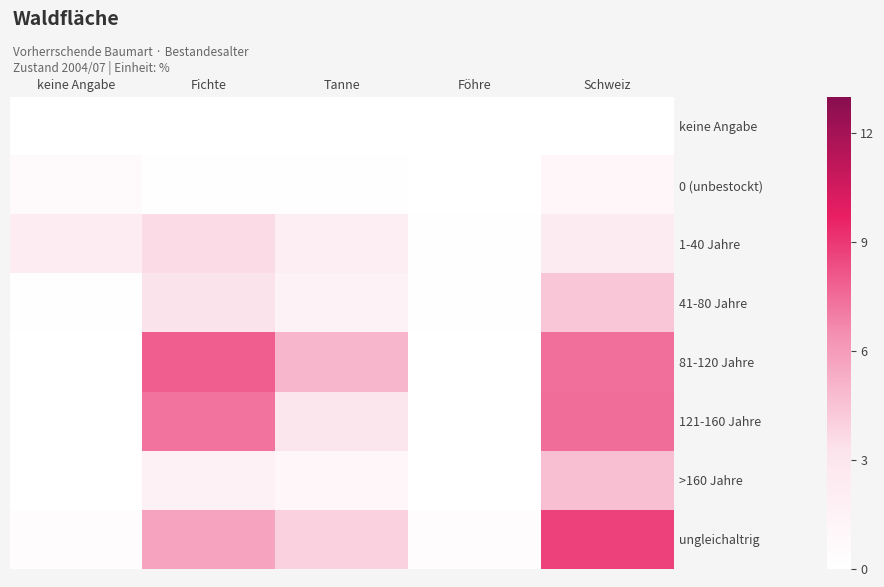

What is the total value across all series at keine Angabe?

3.2